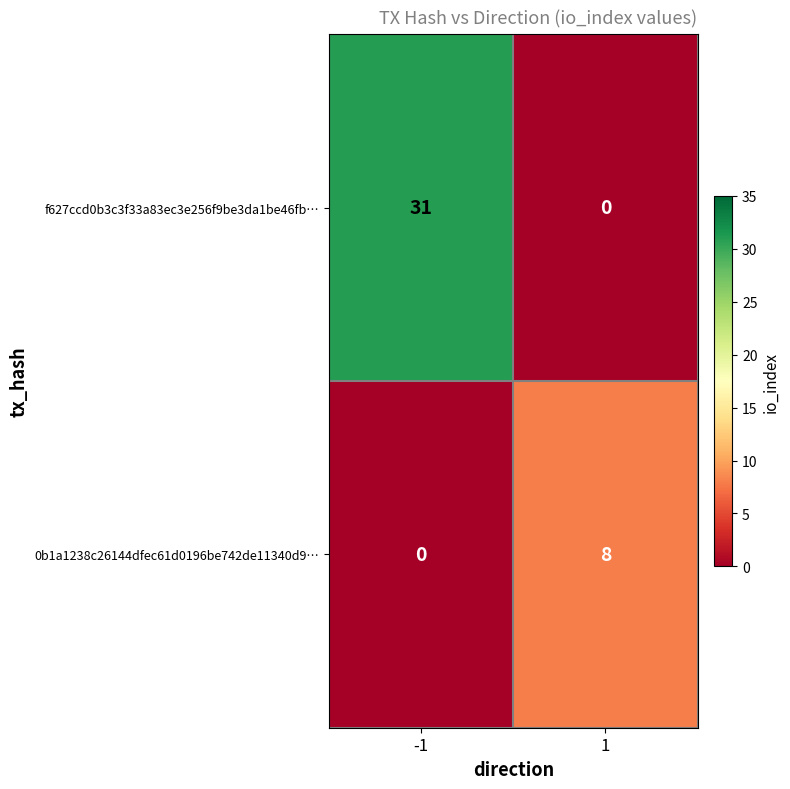

What is the sum of the 0b1a1238c26144dfec61d0196be742de11340d9… values at -1 and 1?

8